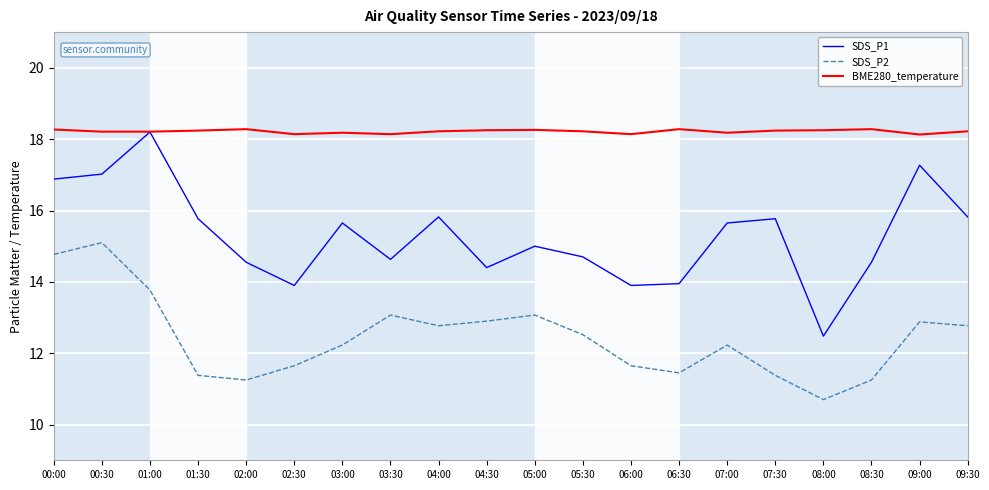

Where does the SDS_P1 series first go above 15?

00:00